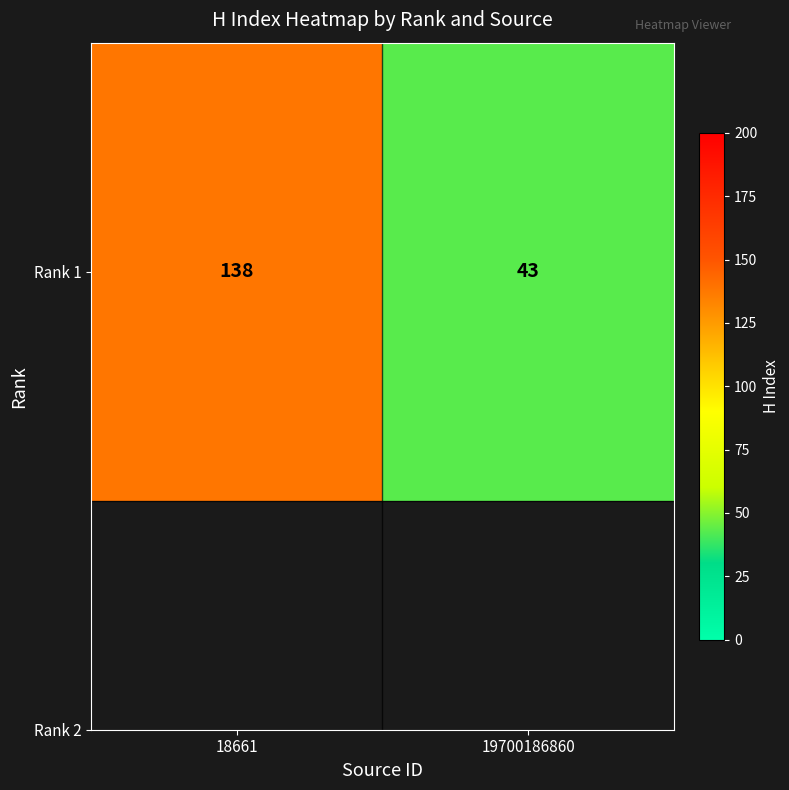

Is it true that the value at 18661 is 138?

True